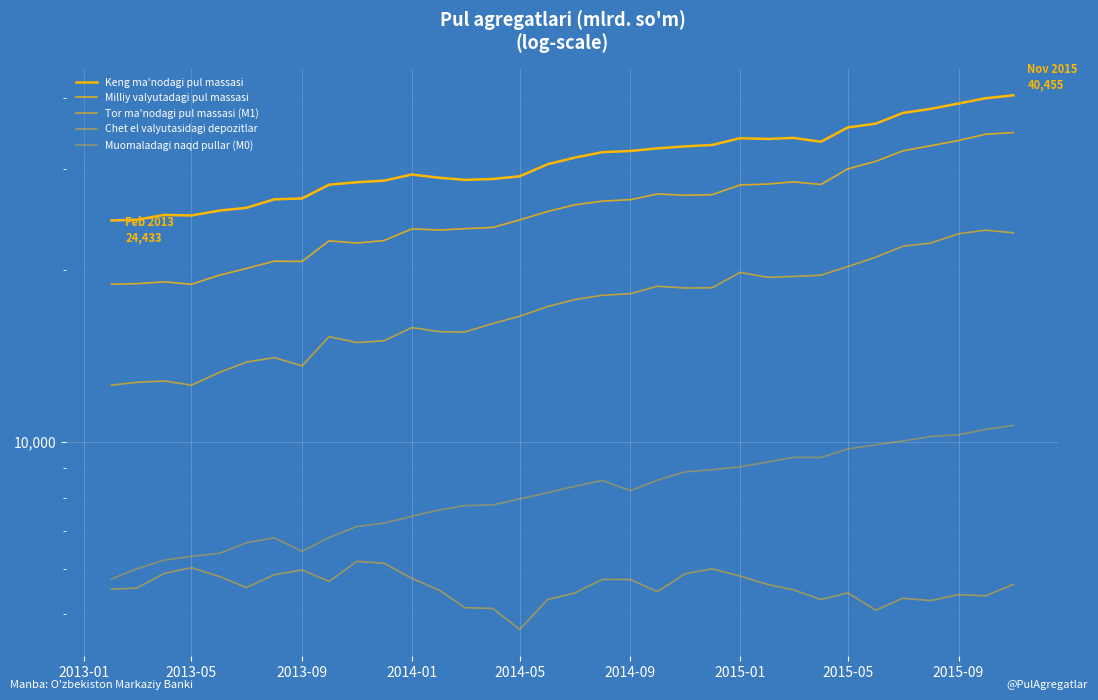

Is this an area chart (filled region under the line)?

No